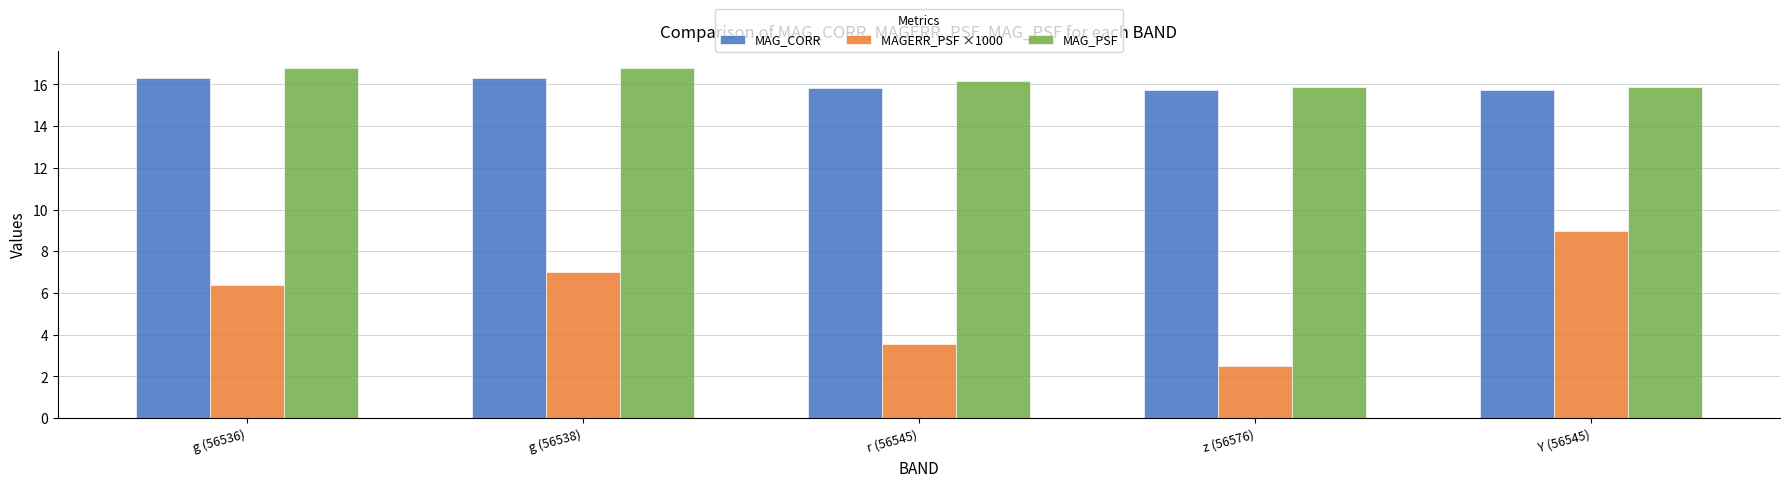

List the series in order of their peak value, lowest first.

MAGERR_PSF ×1000, MAG_CORR, MAG_PSF